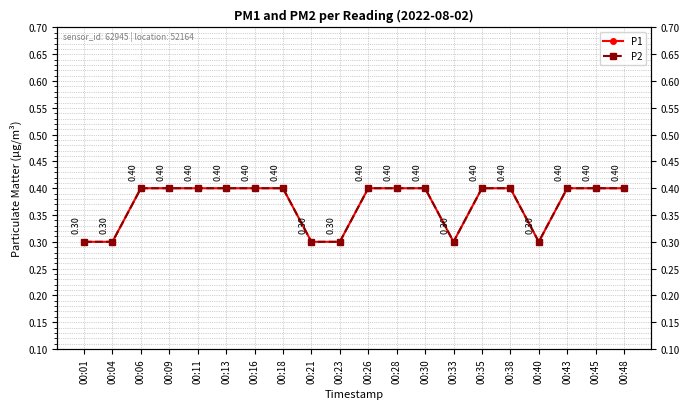

Which series has the largest range (max minus min)?

P1